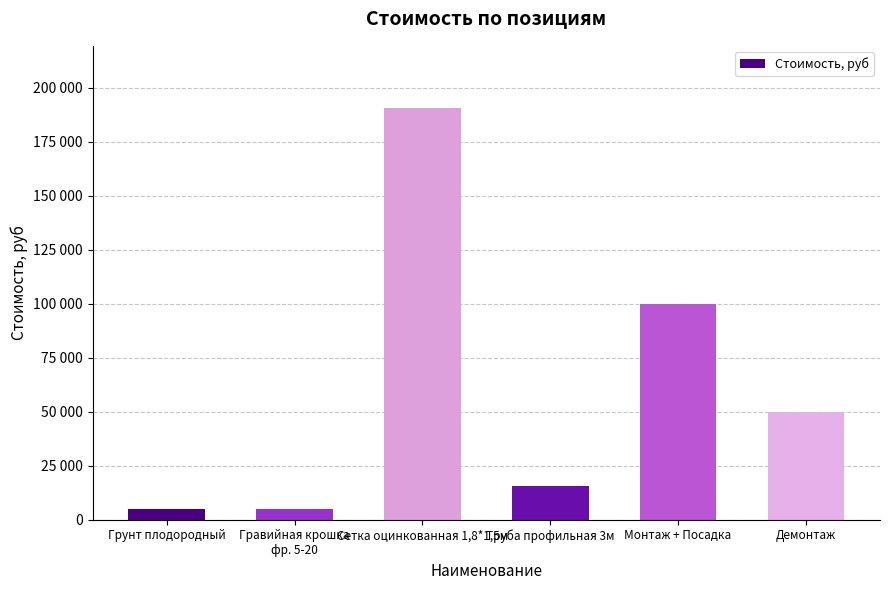

What is the sum of the values at Демонтаж and Грунт плодородный?

54800